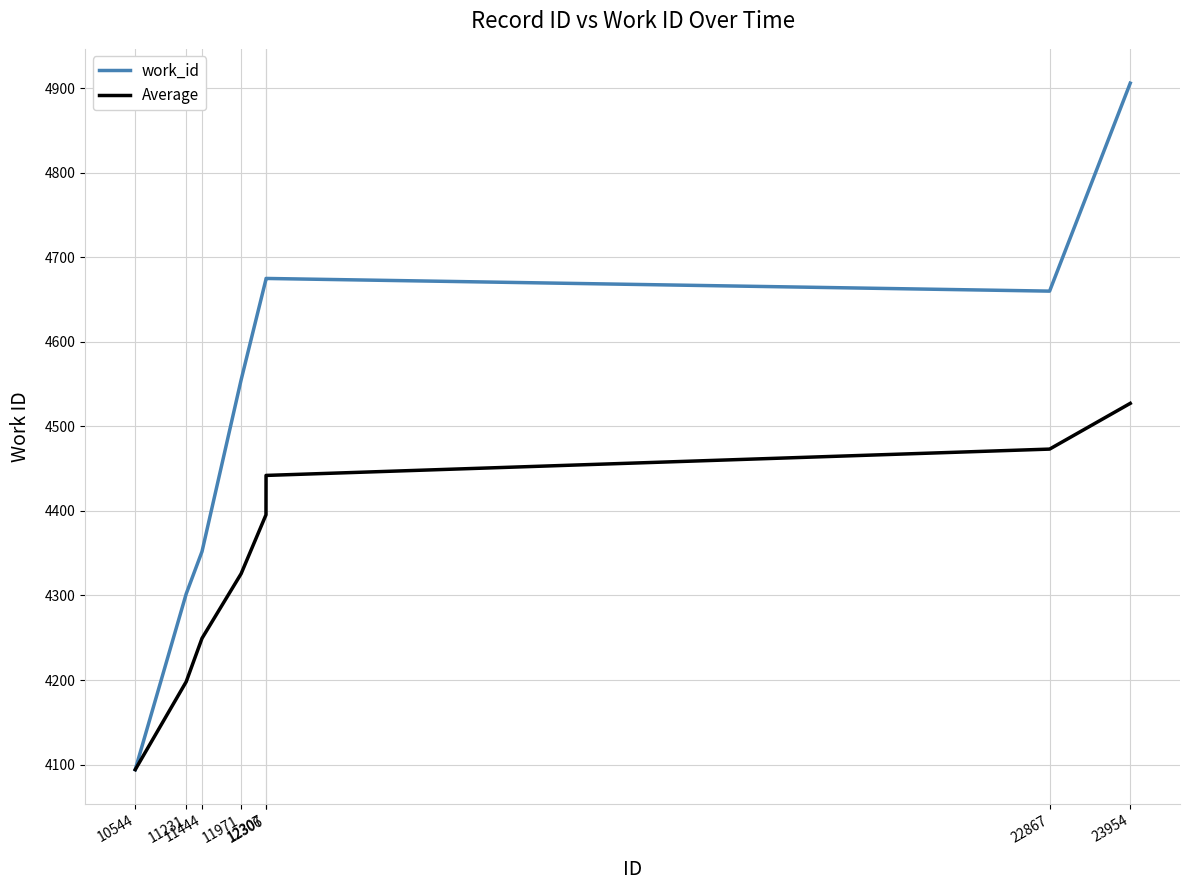

Which series has the largest range (max minus min)?

work_id